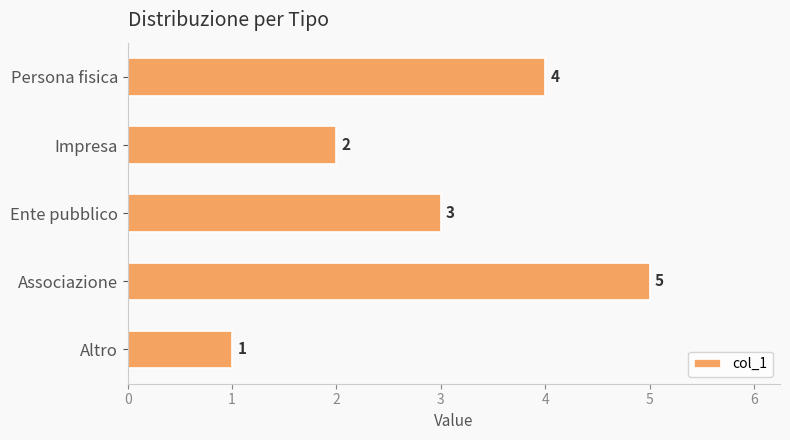

Count the number of categories in the chart.

5